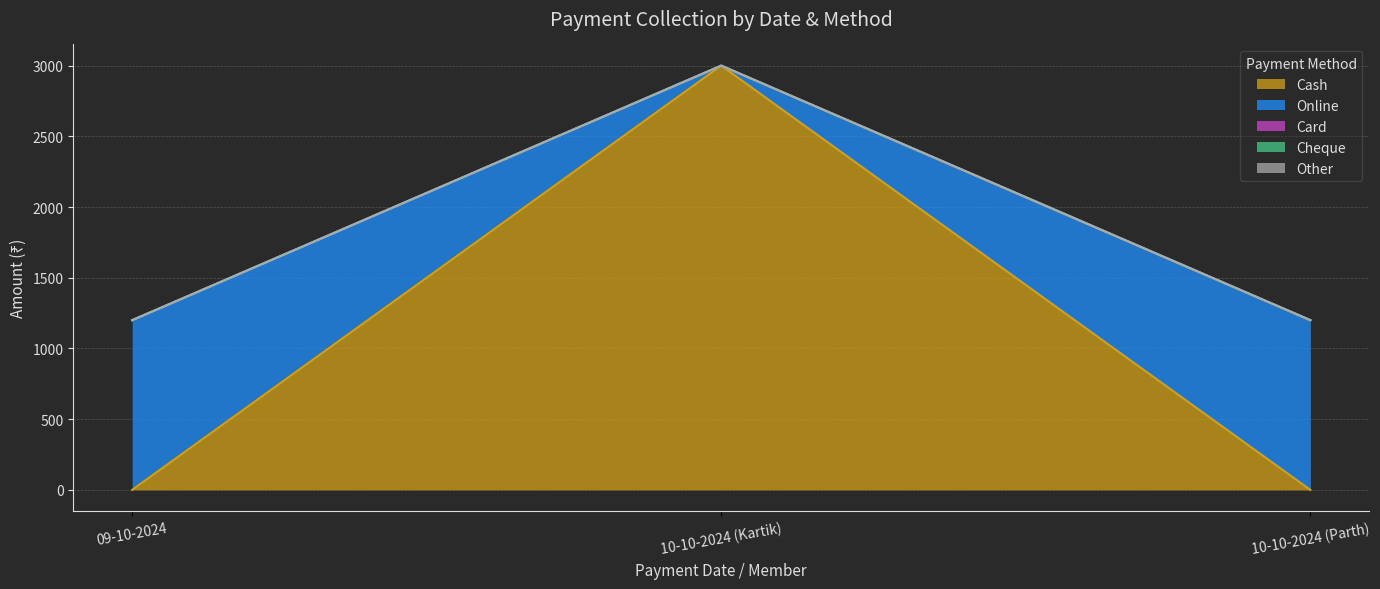

Reading left to right, list all the values displayed in this chart.

Cash: 09-10-2024=0	10-10-2024 (Kartik)=3000	10-10-2024 (Parth)=0
Online: 09-10-2024=1200	10-10-2024 (Kartik)=0	10-10-2024 (Parth)=1200
Card: 09-10-2024=0	10-10-2024 (Kartik)=0	10-10-2024 (Parth)=0
Cheque: 09-10-2024=0	10-10-2024 (Kartik)=0	10-10-2024 (Parth)=0
Other: 09-10-2024=0	10-10-2024 (Kartik)=0	10-10-2024 (Parth)=0